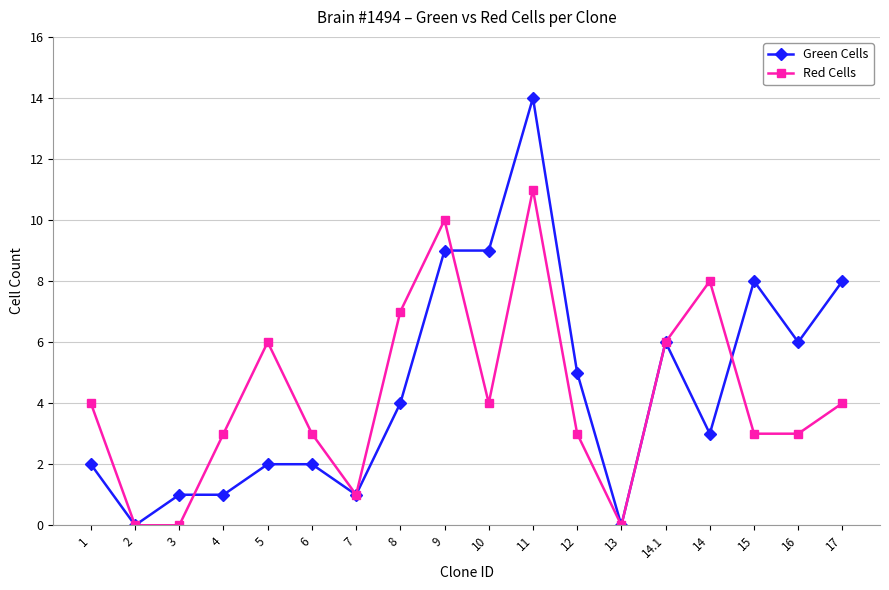

What is the sum of all Green Cells values?

81